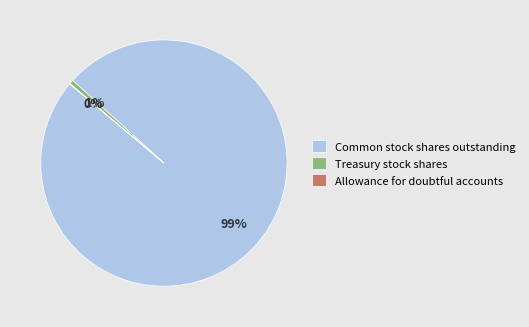

What is the majority slice?

Common stock shares outstanding